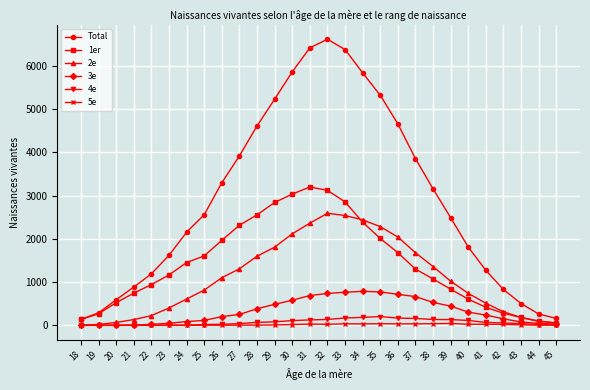

True or false: 5e has more than 1 points higher than both neighbors.

True